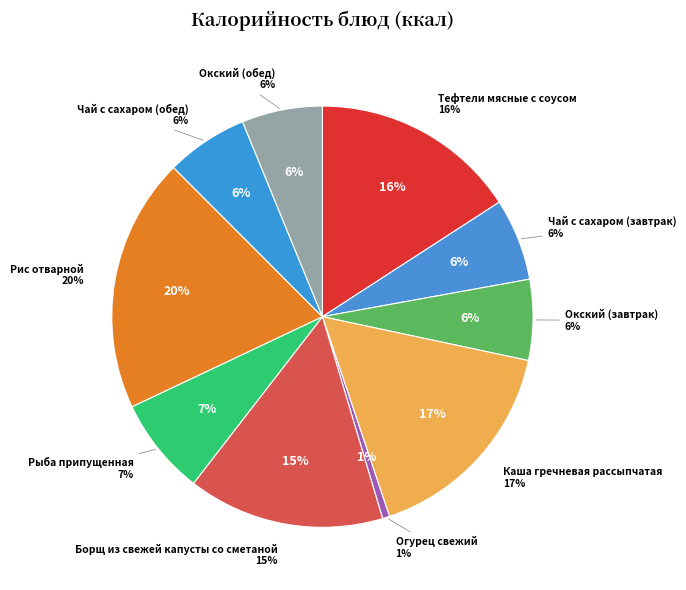

What is the smallest slice in the pie chart?

Огурец свежий